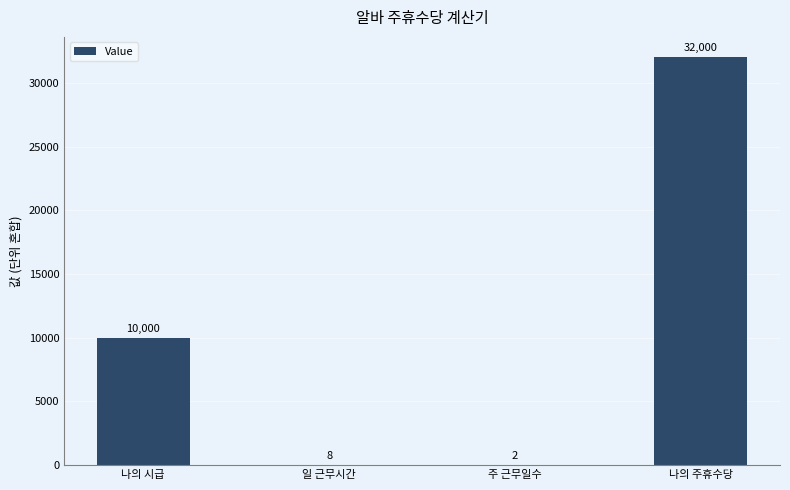

Where is the data nearest to the value 16001?

나의 시급